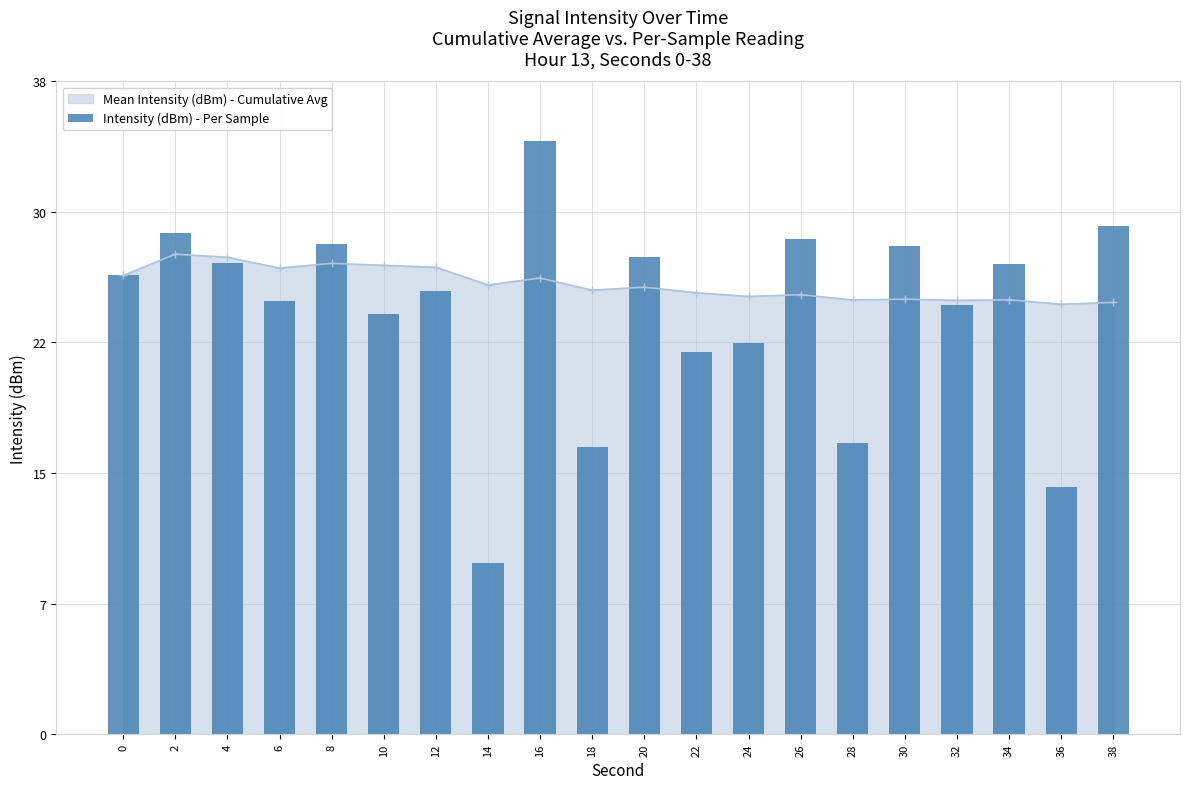

List the labels in order of value, largest first.

16, 38, 2, 26, 8, 30, 20, 4, 34, 0, 12, 6, 32, 10, 24, 22, 28, 18, 36, 14